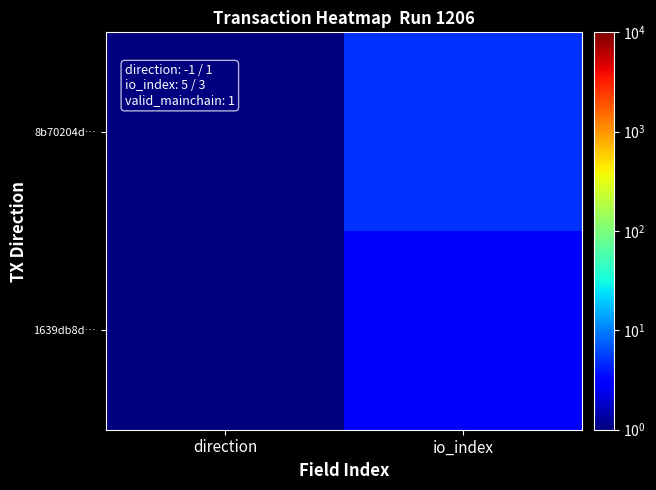

Reading left to right, list all the values displayed in this chart.

8b70204d…: direction=1	io_index=5
1639db8d…: direction=1	io_index=3